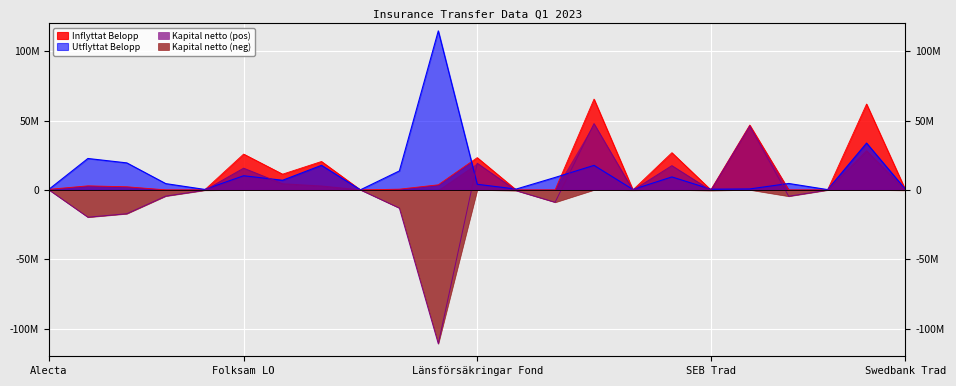

Which series has the largest total across all categories?

Inflyttat Belopp